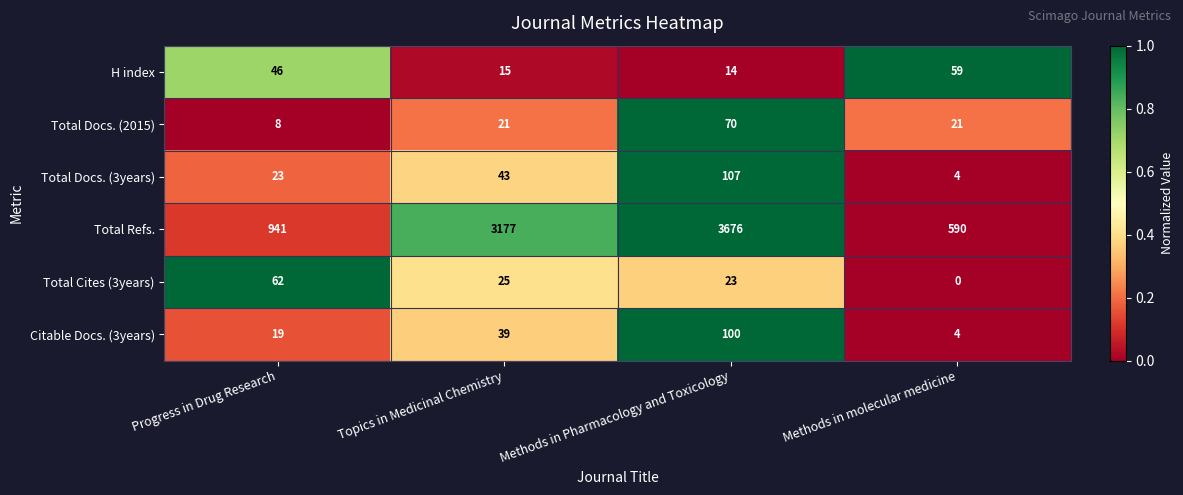

The Total Docs. (2015) series shows 8 at Progress in Drug Research. True or false?

True